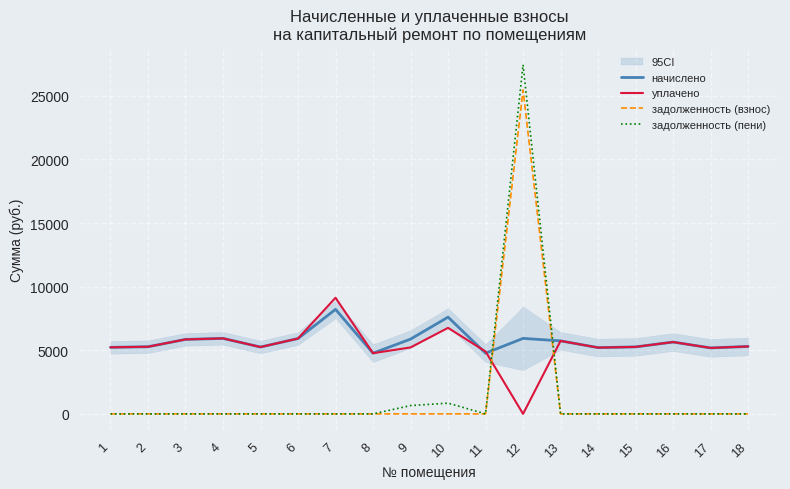

Which series changed the most between 3 and 16?

начислено